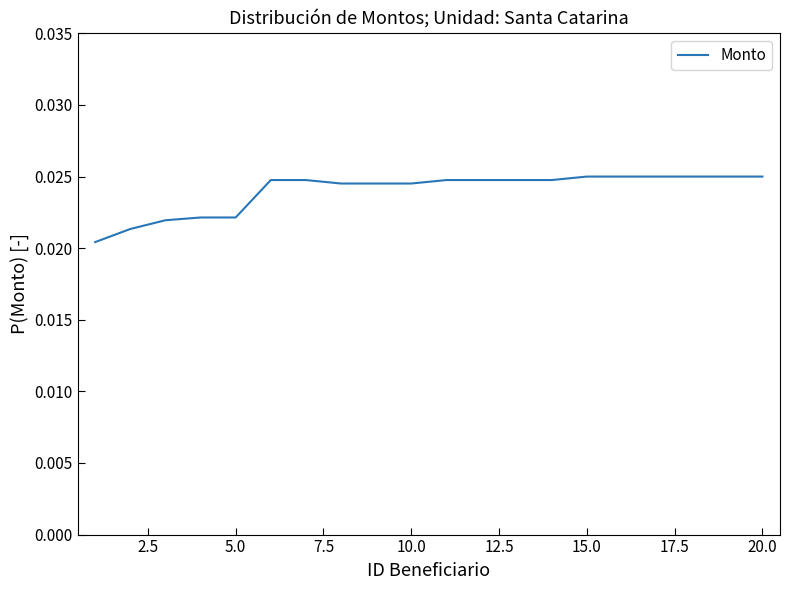

How many lines are shown in the chart?

1